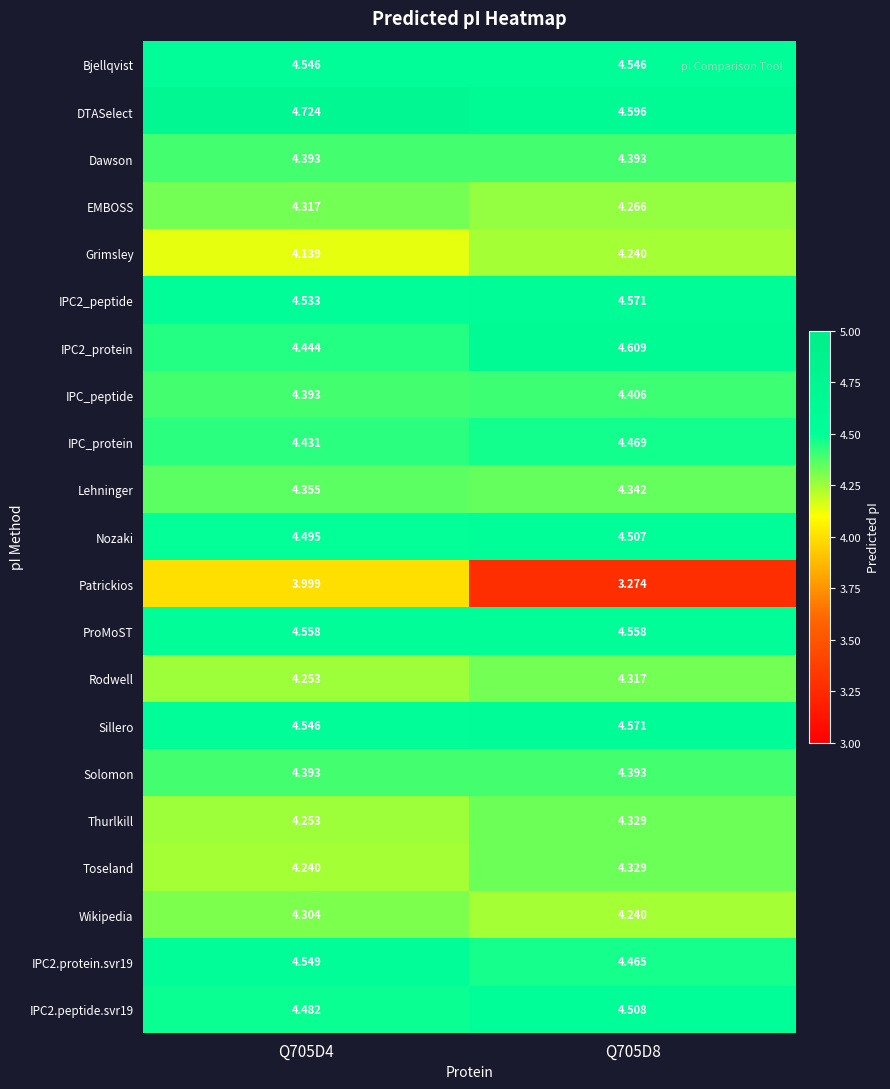

Which series has the widest spread of values?

Patrickios